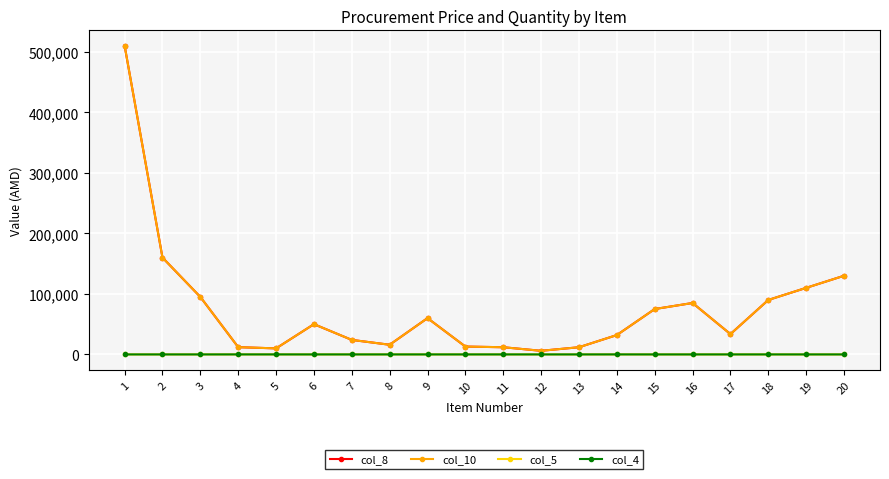

What is the value of the col_4 point at the 7th from the left?

20